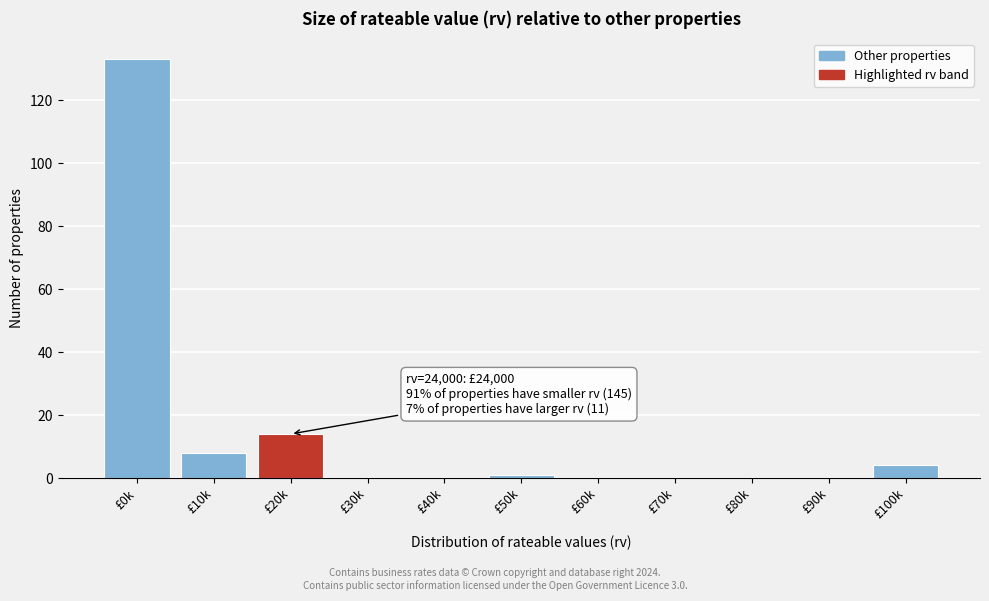

Reading left to right, what are all the values shown in this chart?

£0k=133	£10k=8	£20k=14	£30k=0	£40k=0	£50k=1	£60k=0	£70k=0	£80k=0	£90k=0	£100k=4